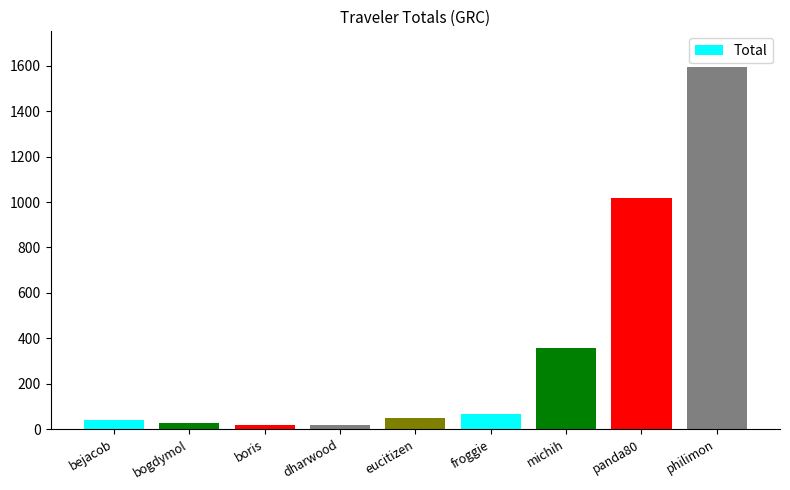

Count the number of categories in the chart.

9